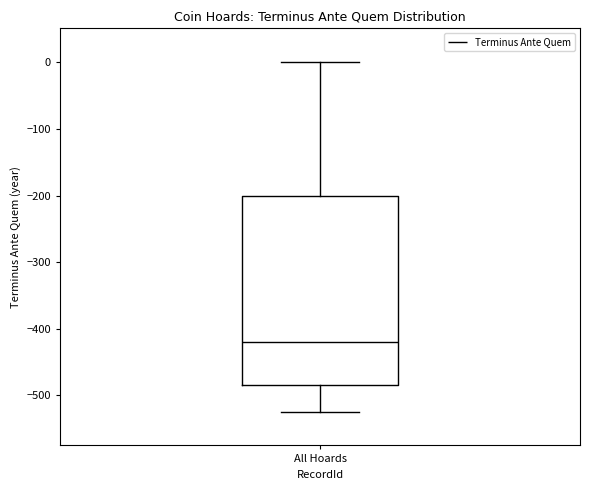

Read this box plot against the y-axis: the position of the median line, the range covered by the box, and the ends of both whiskers. The values are not printed on the chart, so give them approximately, as read against the axis.

median -420, box -480 to -200, whiskers -520 to 0